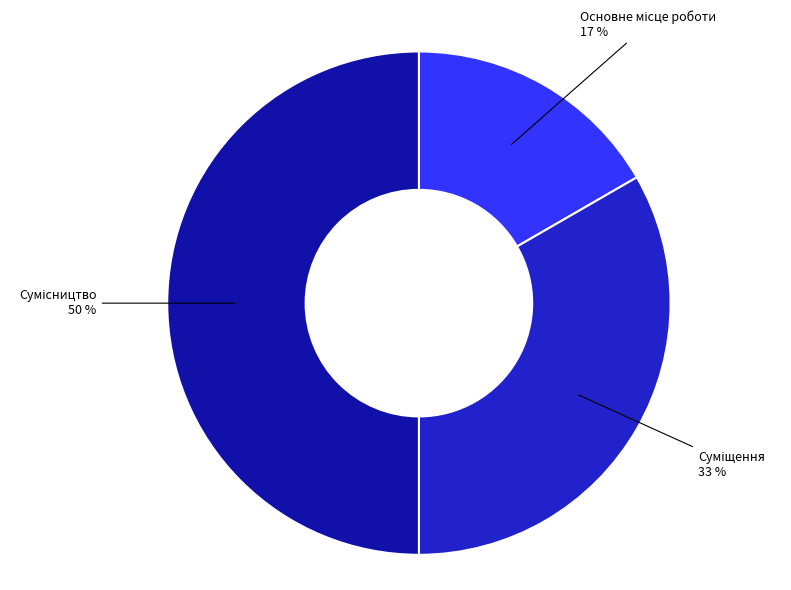

To the nearest percent, what is the difference between the largest and smallest slice percentages?

33%